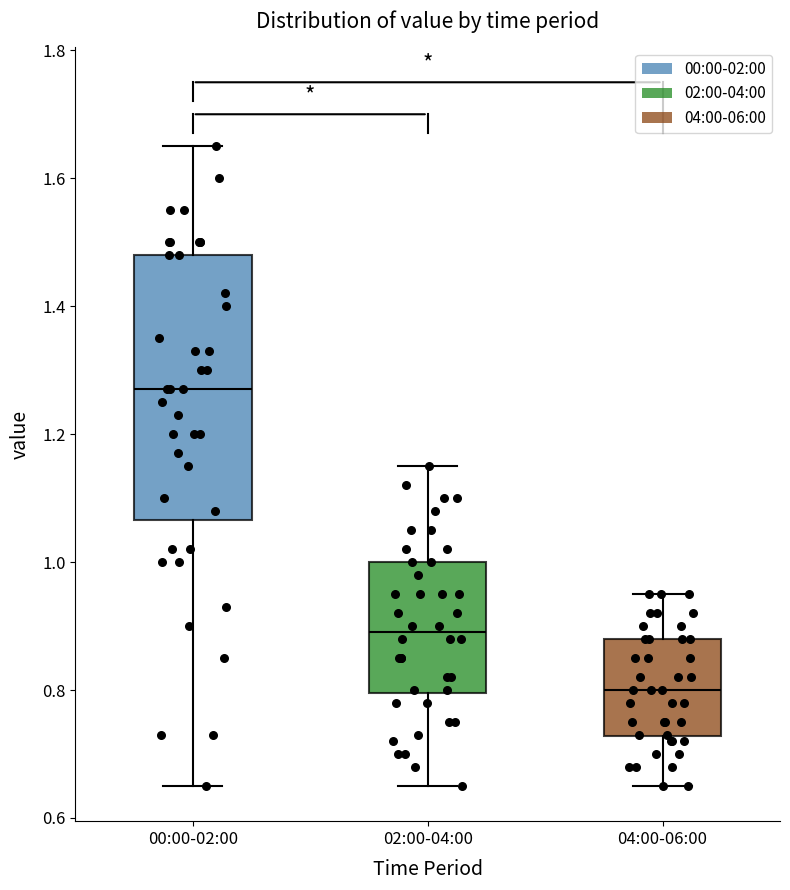

Where is the lower edge of the box for 02:00-04:00 on the y-axis? The values are not printed on the chart, so give them approximately, as read against the axis.

0.80